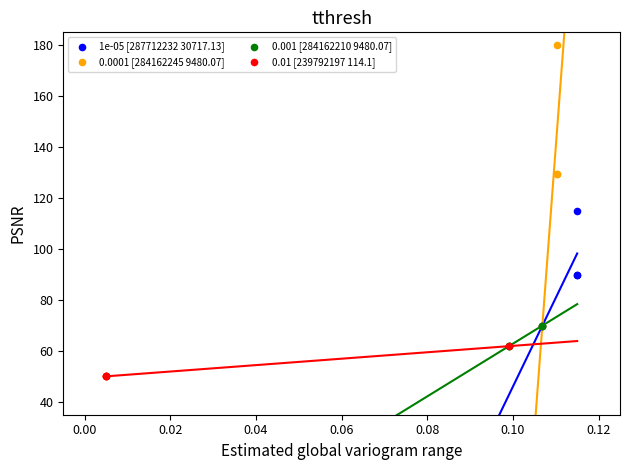

What are all the series names shown in the legend?

1e-05 [287712232 30717.13], 0.0001 [284162245 9480.07], 0.001 [284162210 9480.07], 0.01 [239792197 114.1]